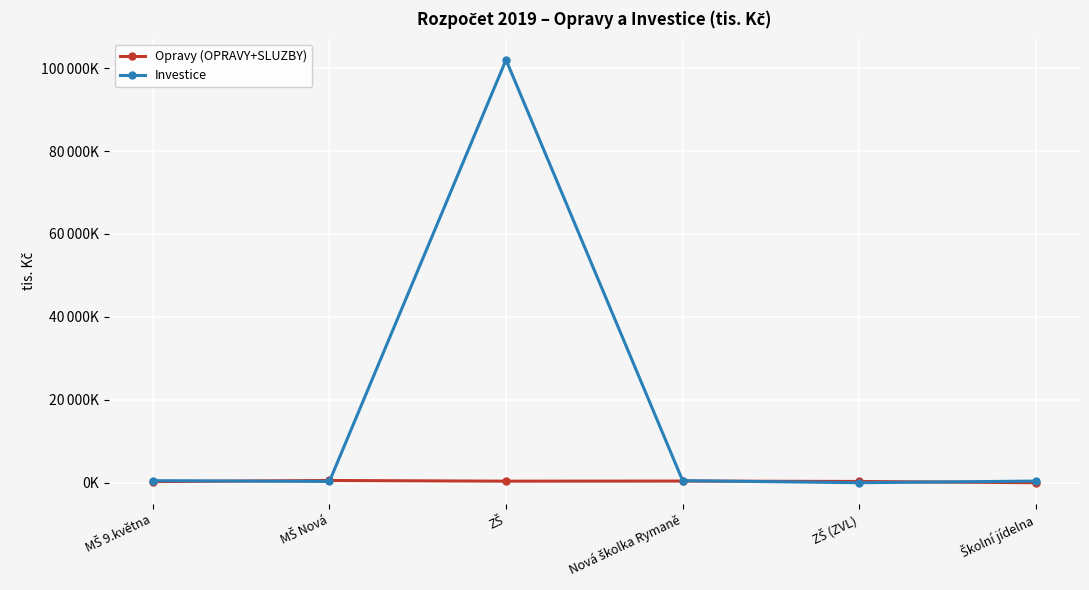

Is this an area chart (filled region under the line)?

No